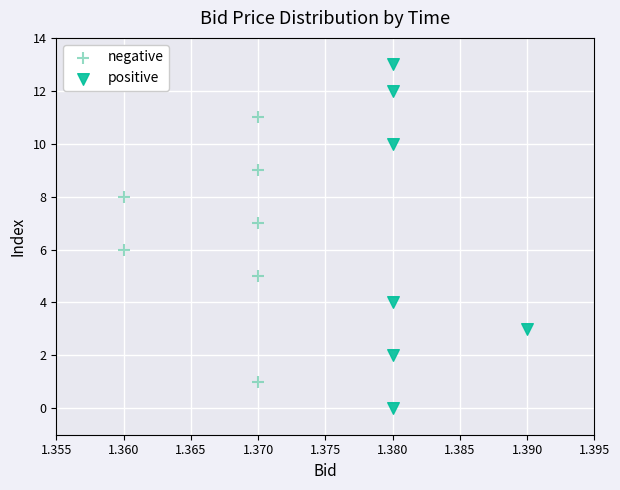

Which series reaches the maximum Y coordinate?

positive